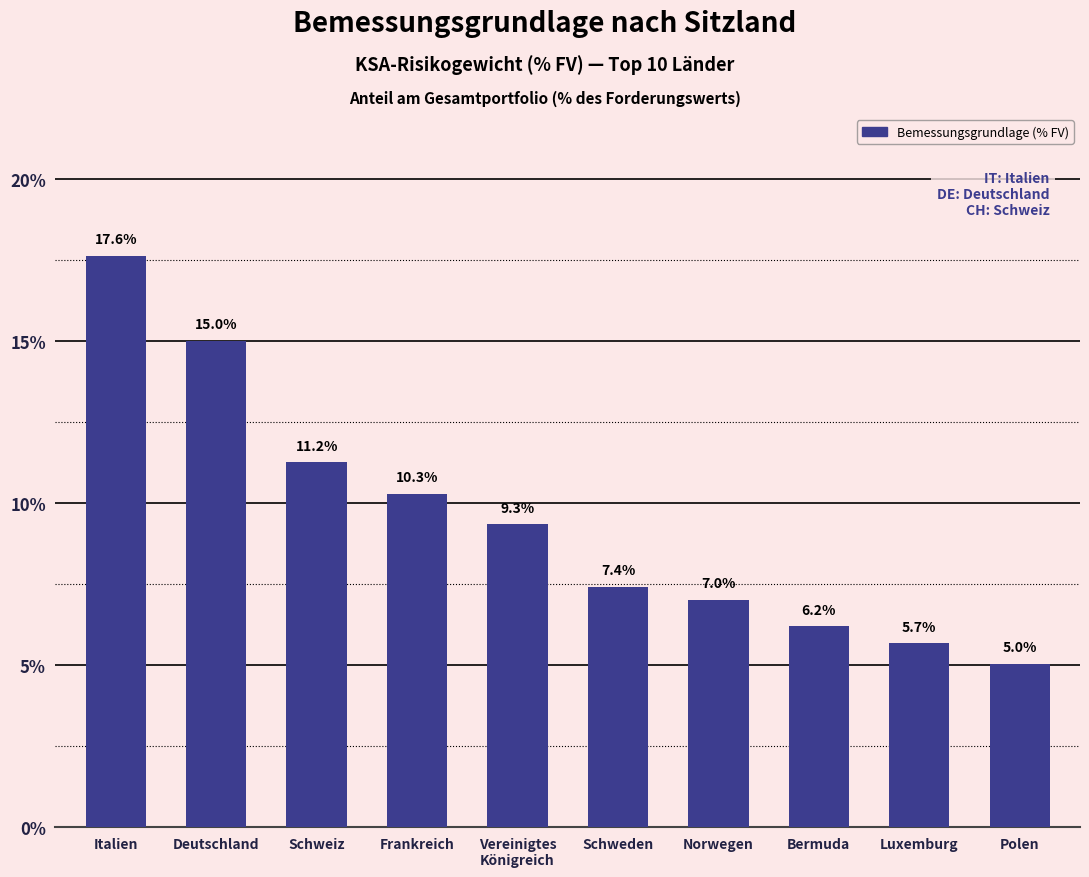

Approximately how many times larger is the value at Frankreich compared to Luxemburg?

1.8